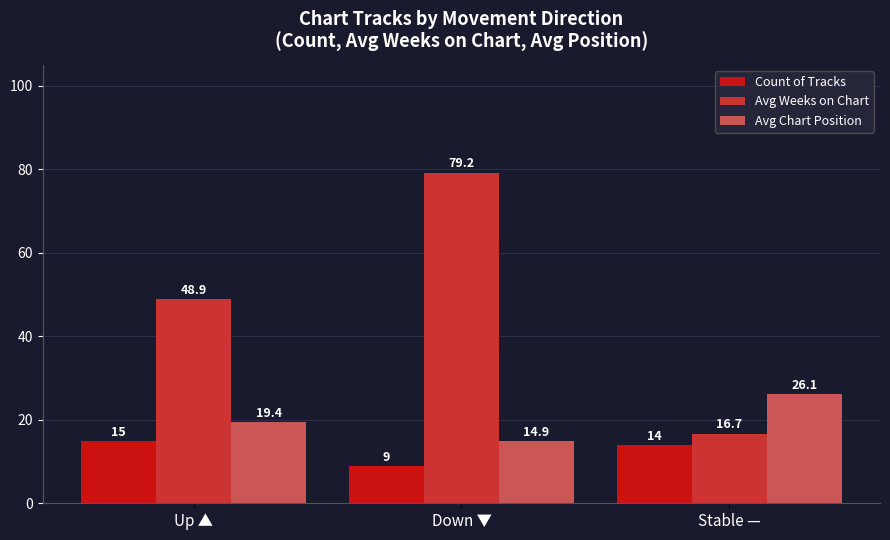

Which label corresponds to the smallest value in the chart?

Down ▼